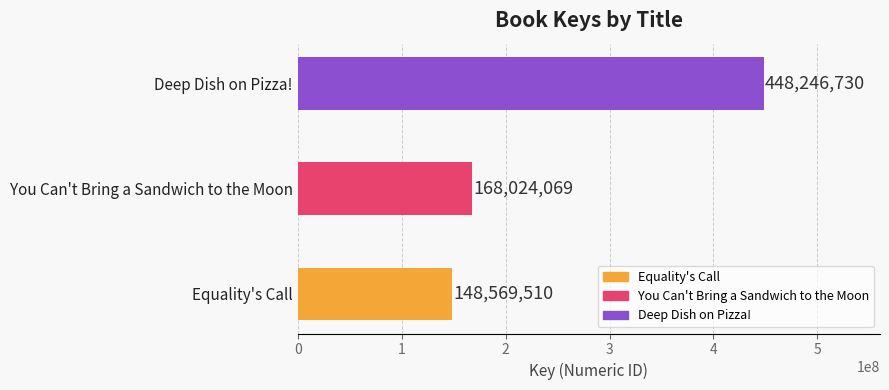

Are the bars grouped side by side (vs. stacked)?

No